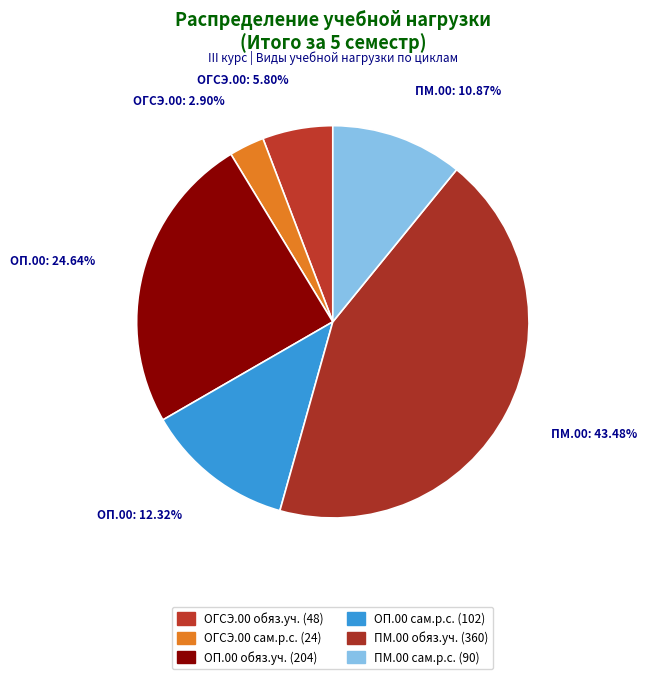

To the nearest percent, what portion does ПМ.00 сам.р.с. represent?

11%